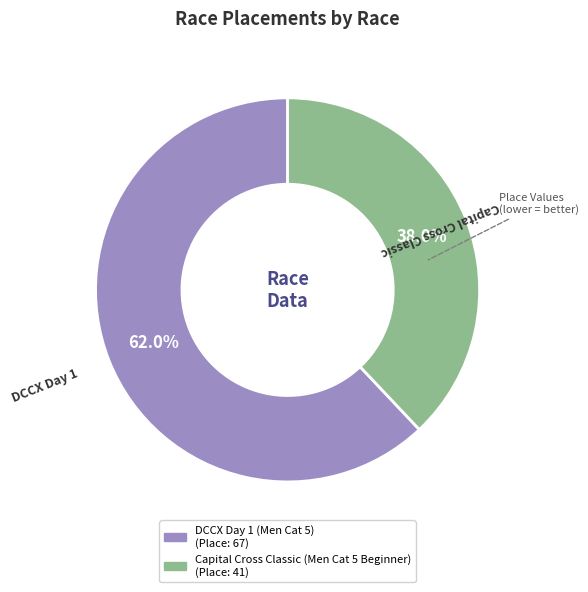

What is the total percentage of DCCX Day 1 and Capital Cross Classic?

100.0%